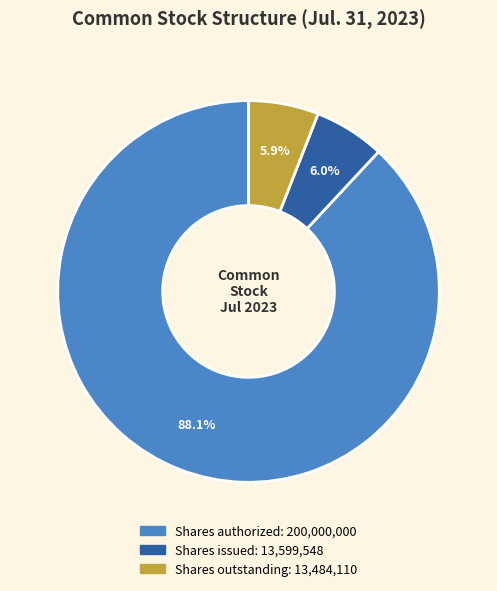

Count the number of slices in the pie.

3